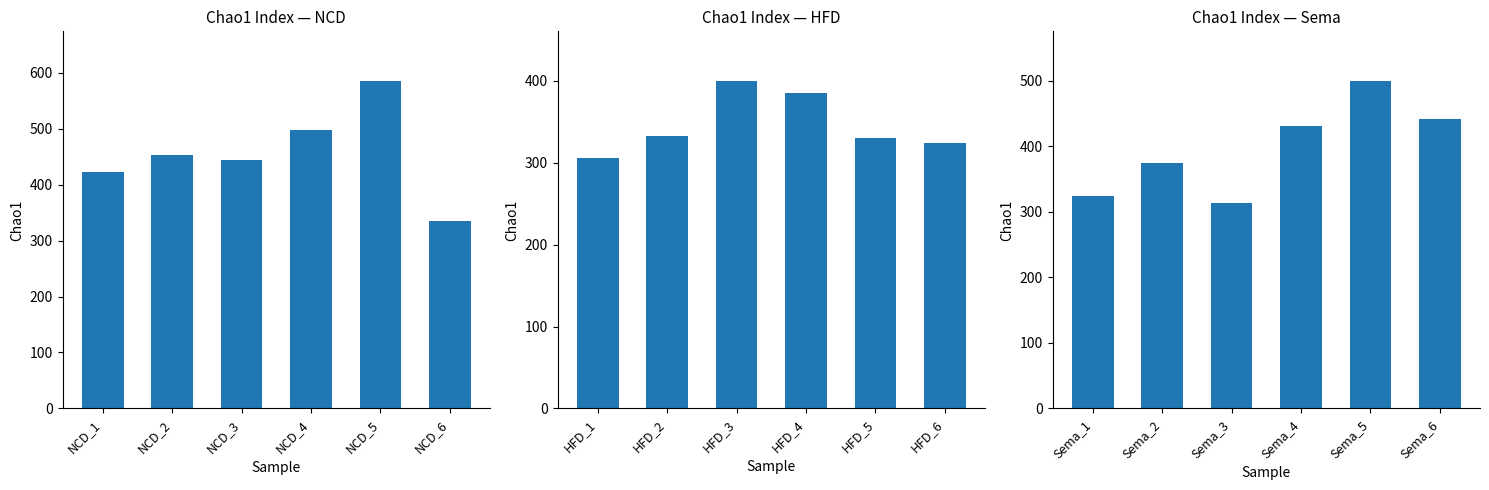

Which has a higher value, NCD_4 or NCD_5?

NCD_5